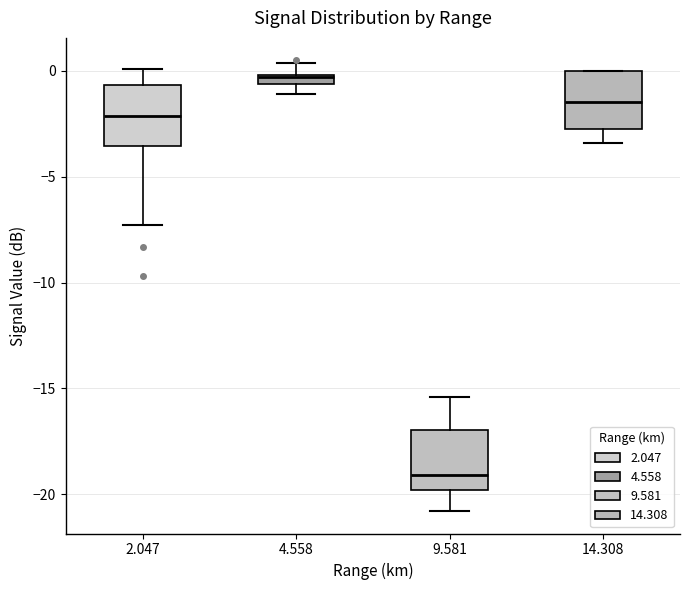

Which box's median line is the highest?

4.558